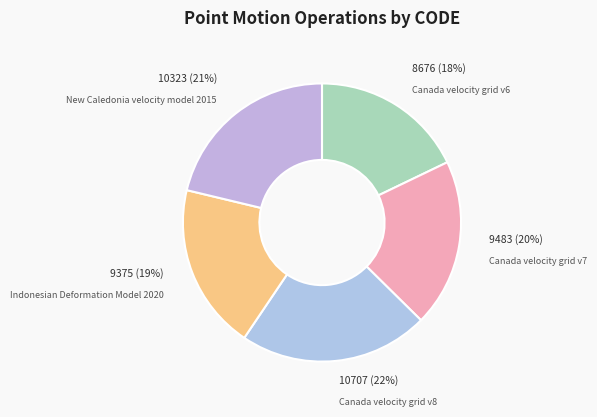

Is it true that Canada velocity grid v8 is 29% of the pie?

False